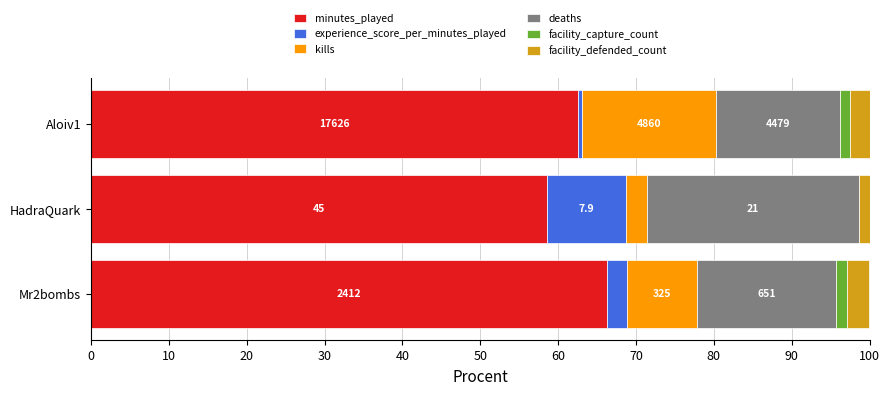

What is the value of the minutes_played bar at the 1st from the left?

62.6